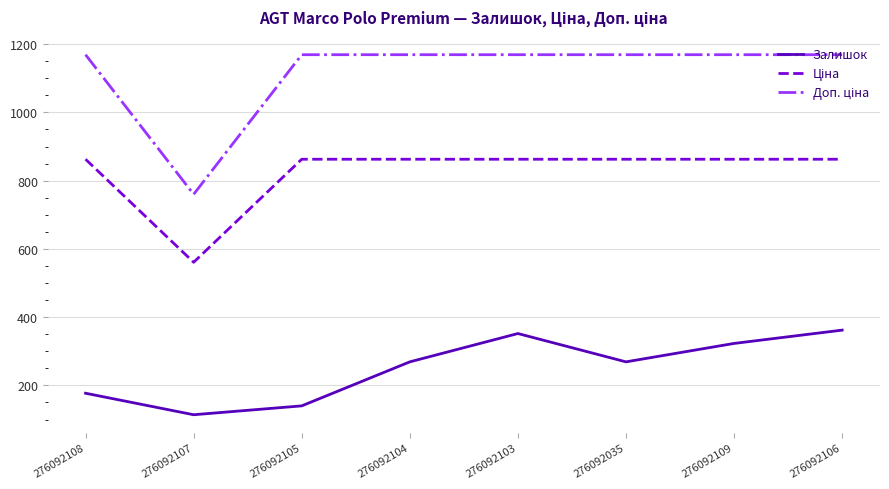

True or false: Залишок has a value of 271.0 at 276092108.

False